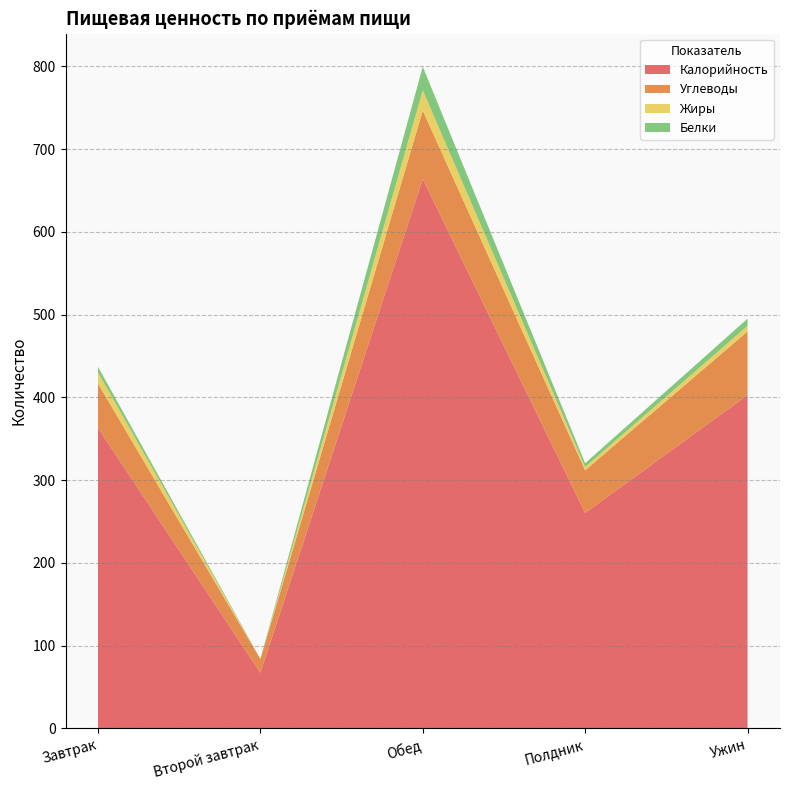

Reading left to right, what are all the values shown in this chart?

Калорийность: Завтрак=363.0	Второй завтрак=67.2	Обед=663.9	Полдник=260.3	Ужин=402.7
Углеводы: Завтрак=53.6	Второй завтрак=16.5	Обед=82.6	Полдник=51.5	Ужин=76.9
Жиры: Завтрак=13.5	Второй завтрак=0.0	Обед=24.5	Полдник=4.0	Ужин=6.7
Белки: Завтрак=6.7	Второй завтрак=0.3	Обед=28.5	Полдник=4.6	Ужин=8.7